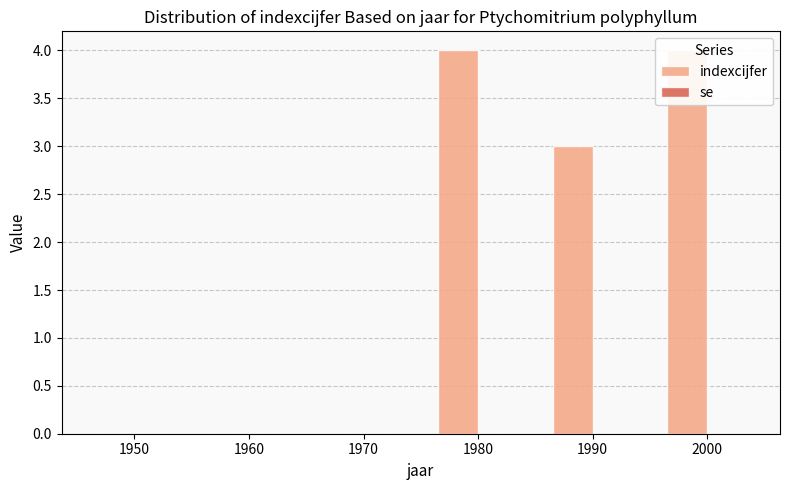

Rank the series by their average value, from highest to lowest.

indexcijfer, se